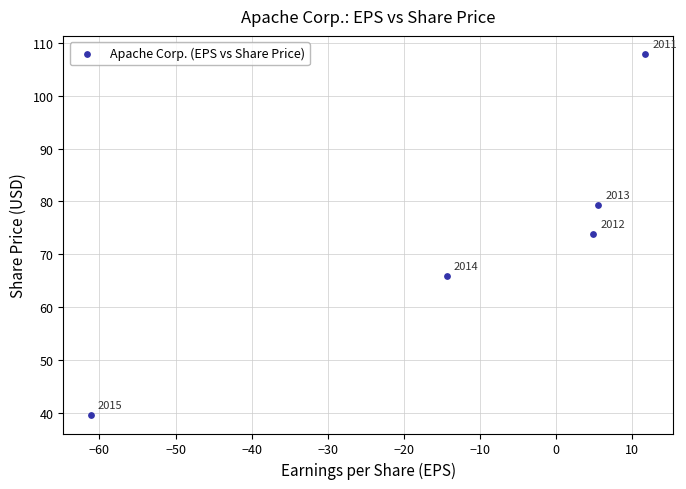

What Y value in the scatter plot is closest to 73?

73.8